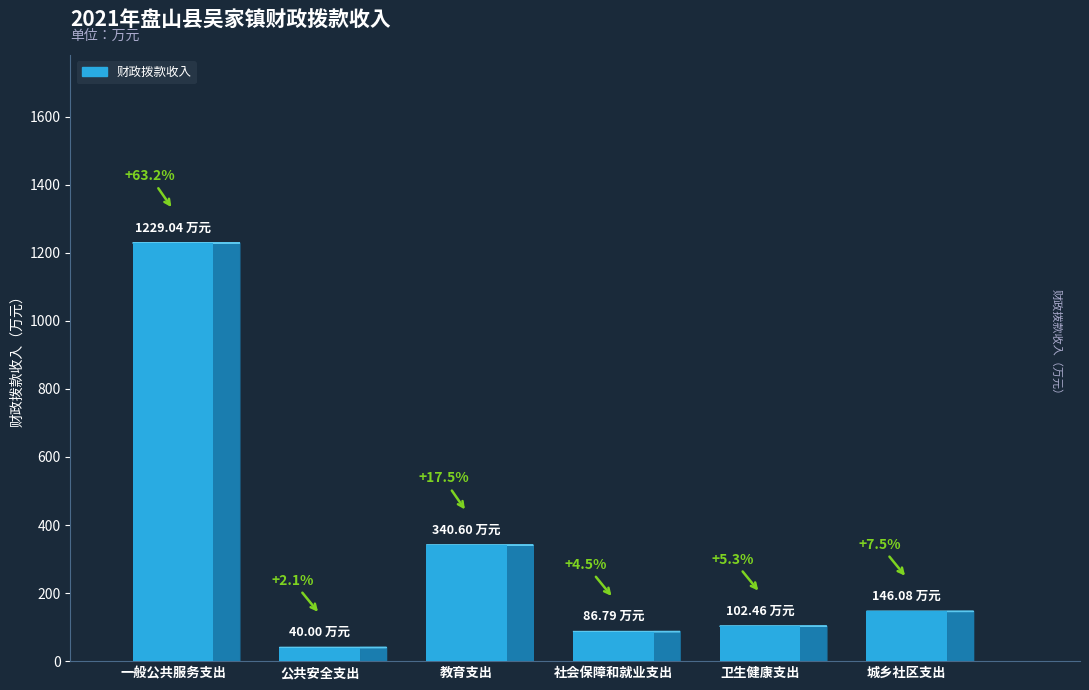

Is it true that the value at 社会保障和就业支出 is 86.8?

True